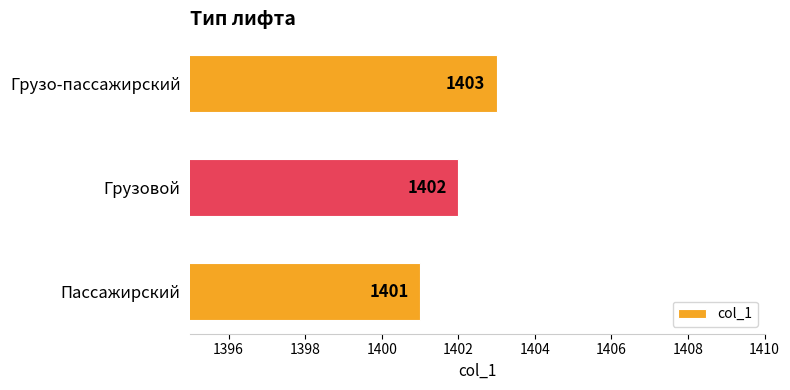

Reading top to bottom, extract all data points from this chart.

Грузо-пассажирский=1403	Грузовой=1402	Пассажирский=1401